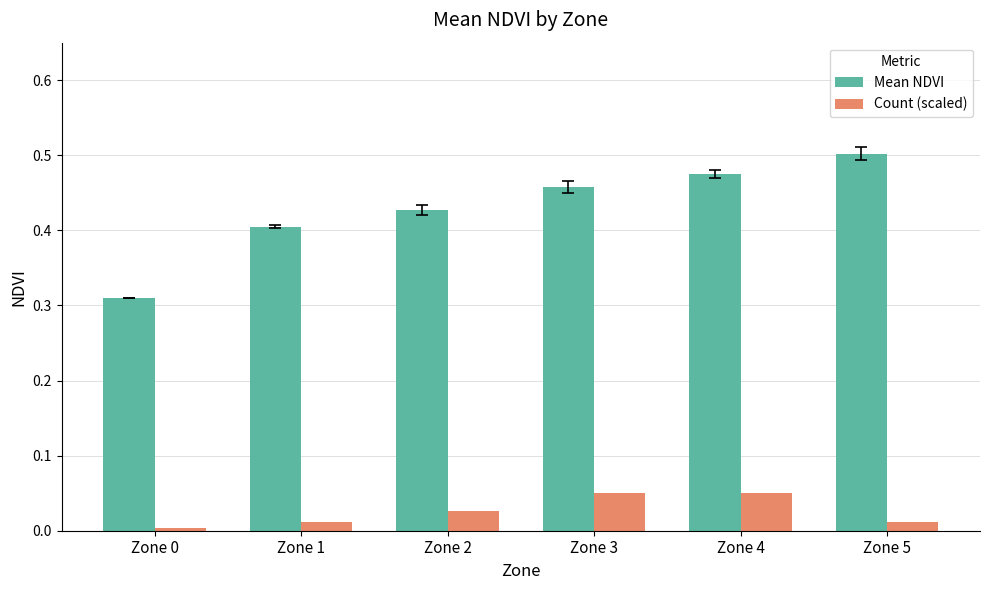

How many bars are there in each group?

2